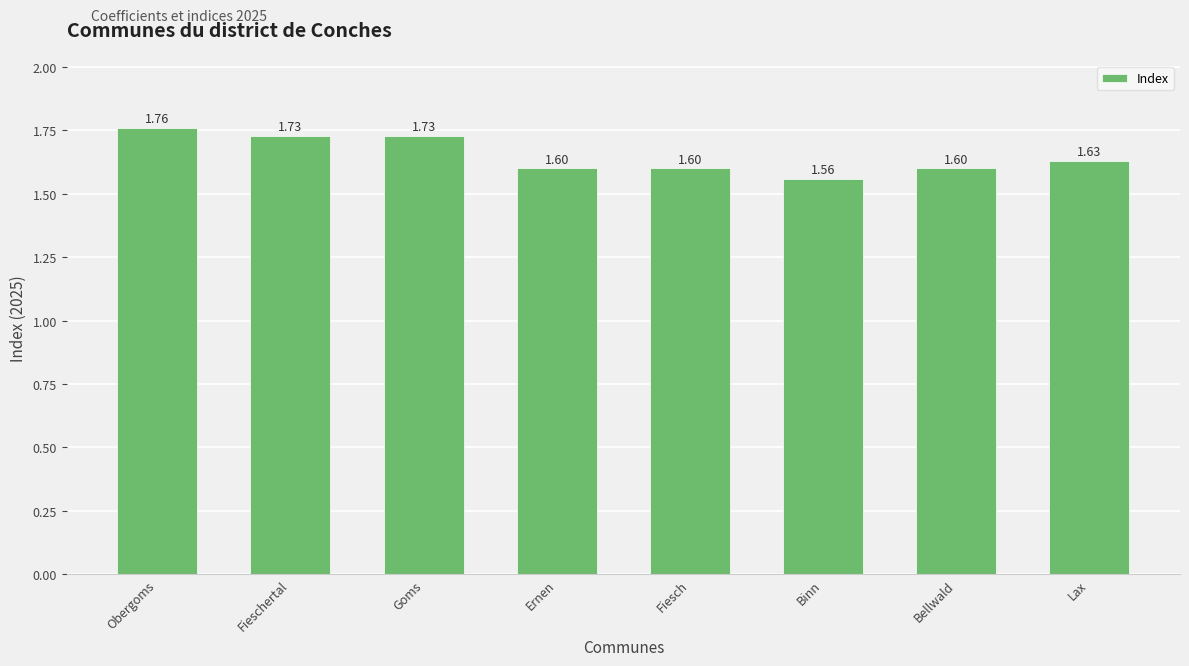

Are the bars horizontal?

No